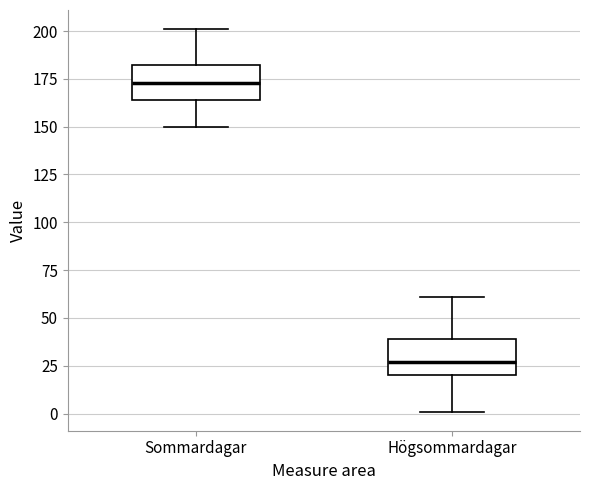

Where does the lower whisker of the box for Sommardagar end on the y-axis? The values are not printed on the chart, so give them approximately, as read against the axis.

150